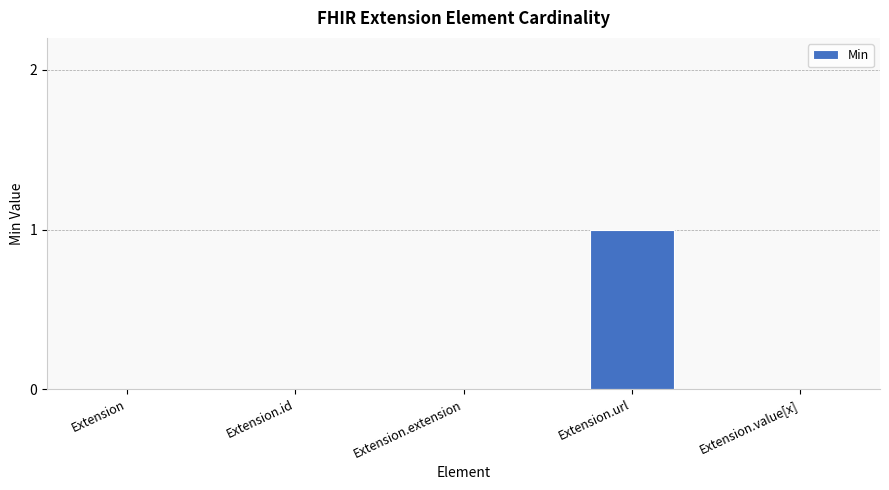

Is it true that the value at Extension.url is 1?

True